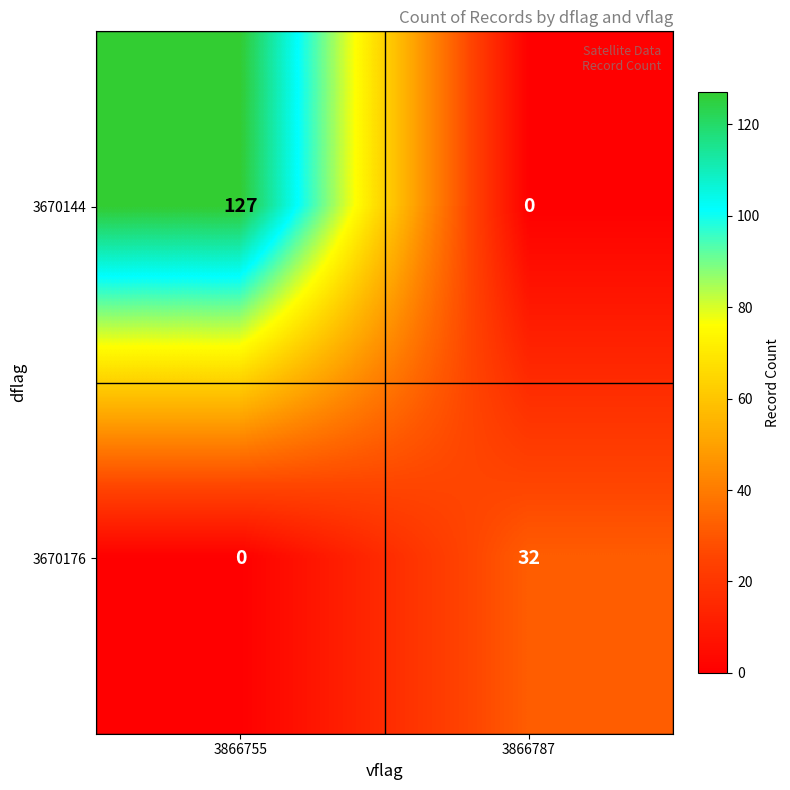

Rank the categories by 3670144 value from highest to lowest.

3866755, 3866787